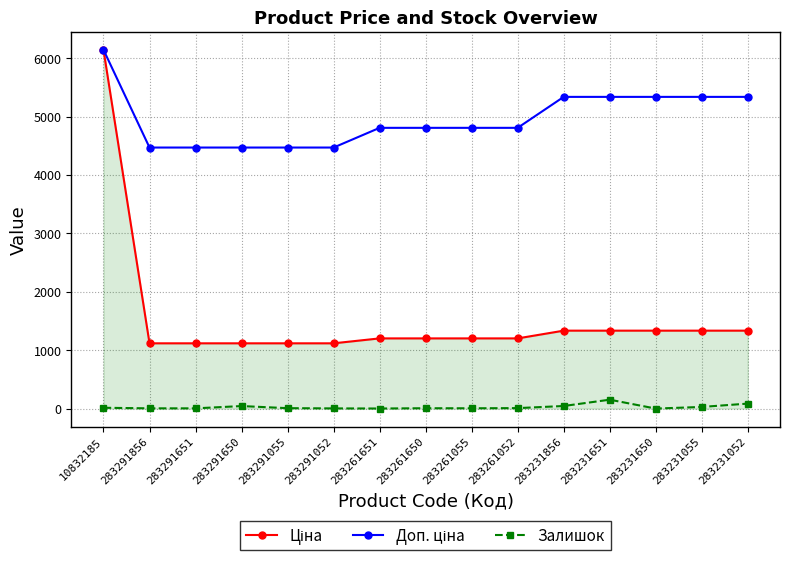

The Залишок series shows 152.0 at 283231651. True or false?

True